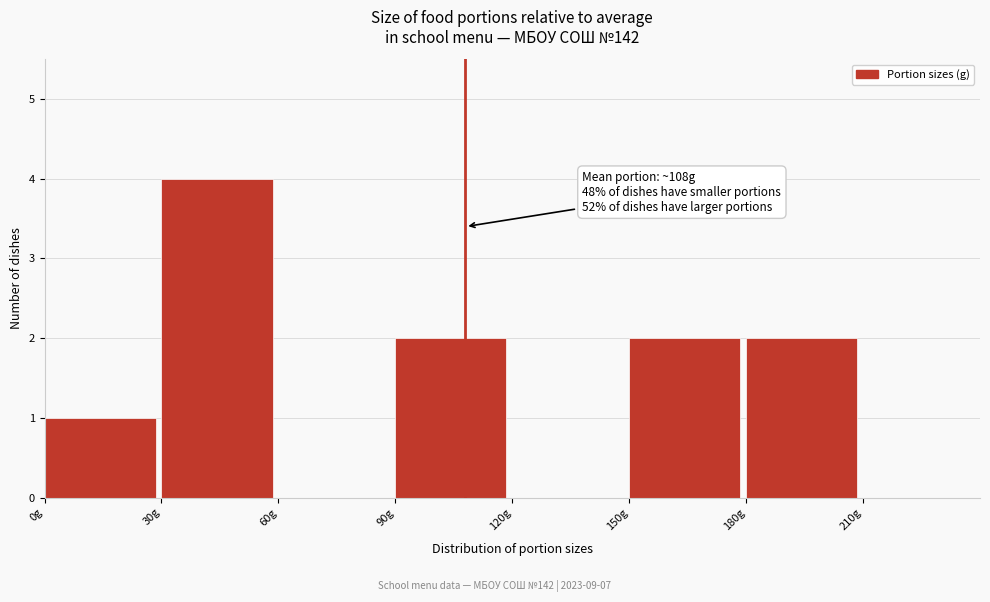

Which range on the x-axis has the tallest bar?

30 to 60